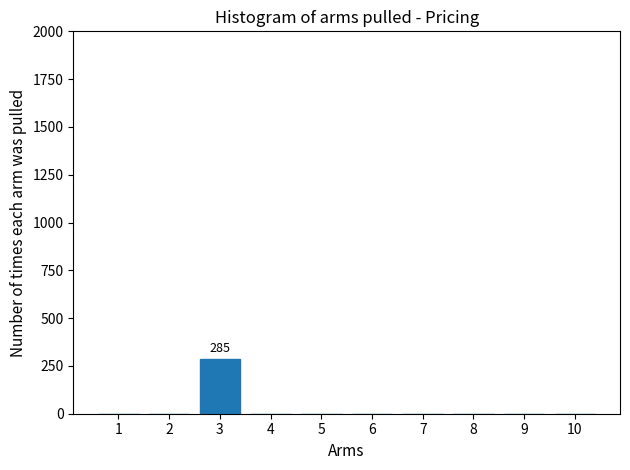

Reading left to right, list all the values displayed in this chart.

1=0	2=0	3=285	4=0	5=0	6=0	7=0	8=0	9=0	10=0